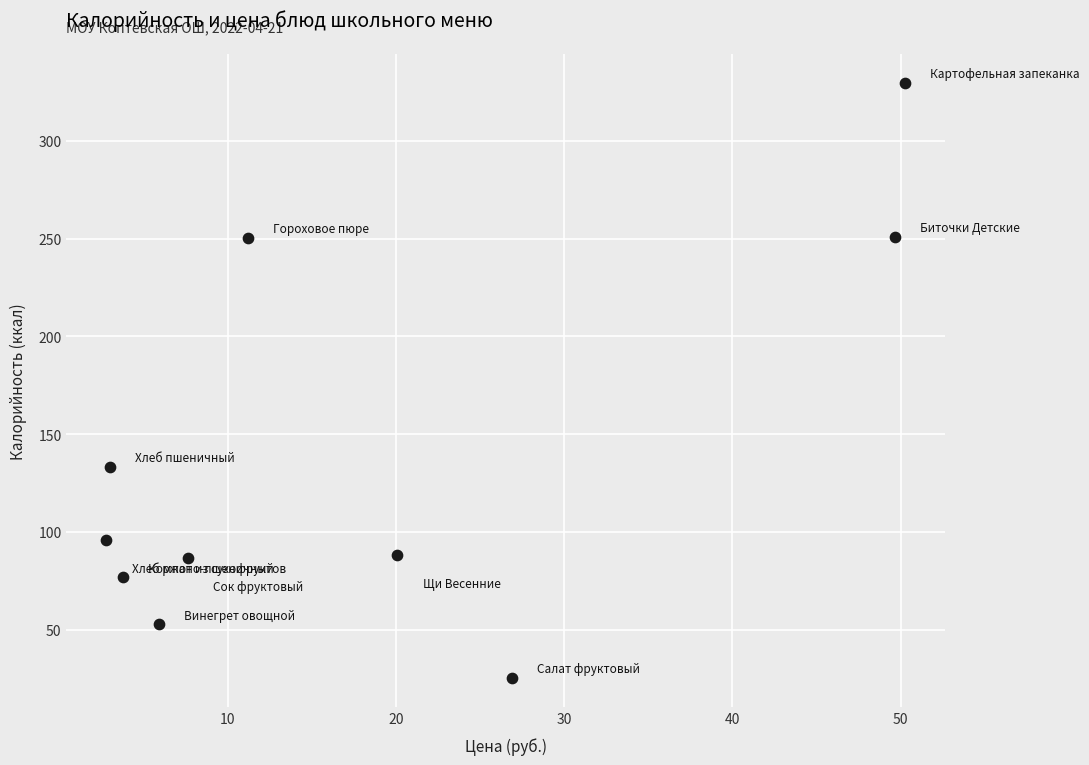

What Y value in the scatter plot is closest to 177?

133.2